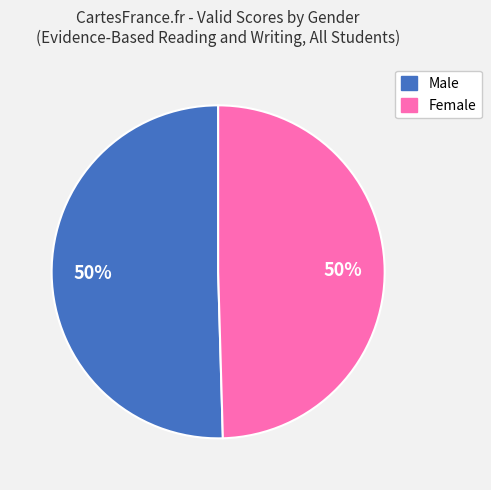

To the nearest percent, what portion does Female represent?

50%